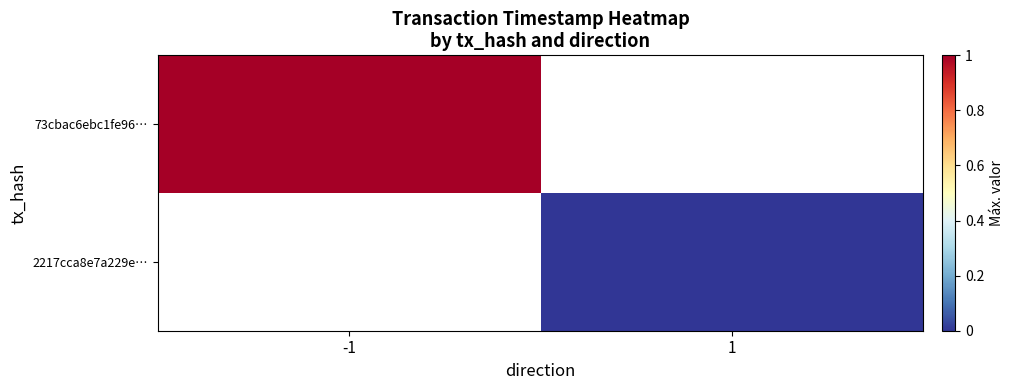

Rank the series at -1 from highest to lowest value.

73cbac6ebc1fe96…, 2217cca8e7a229e…